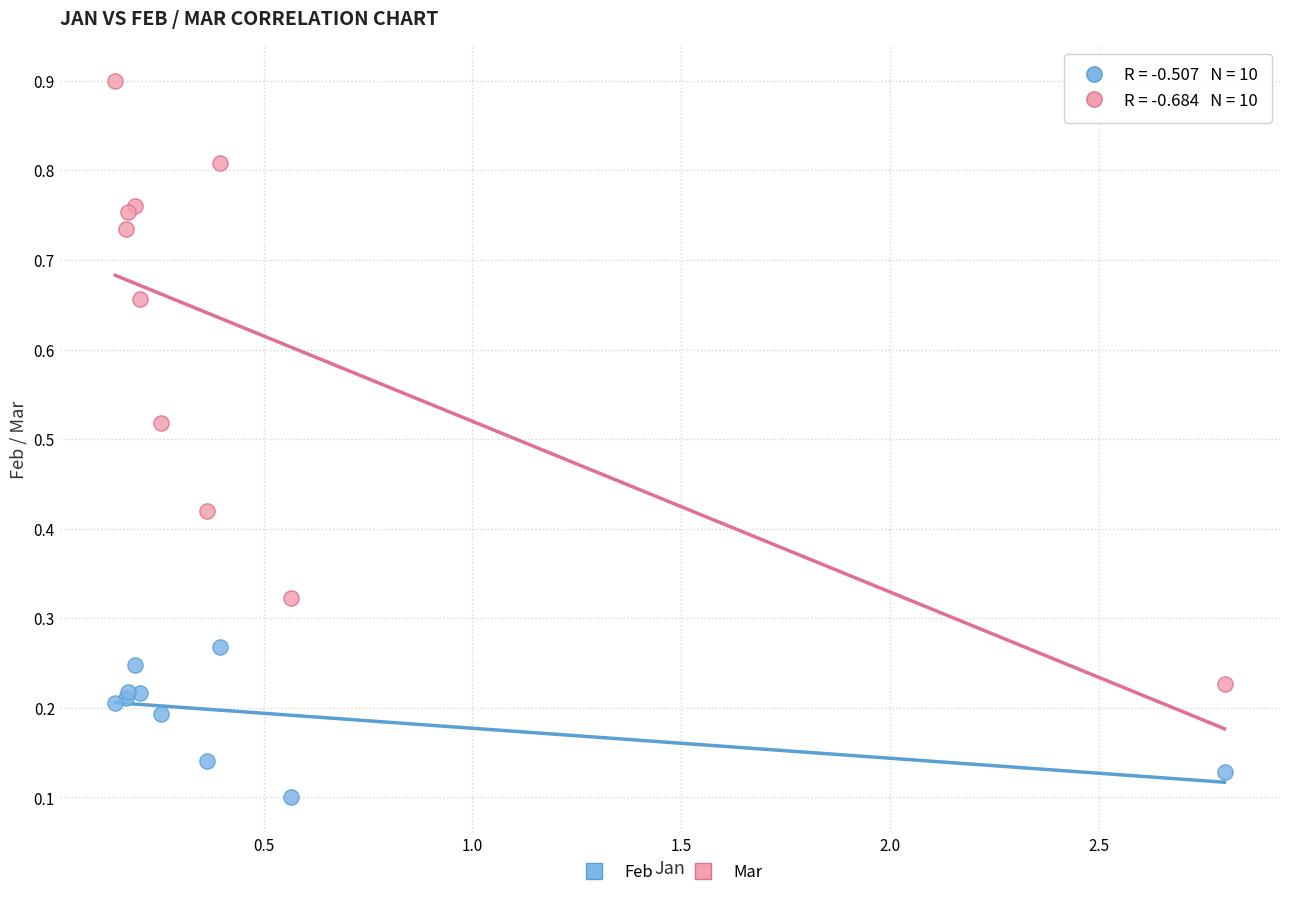

Which series has the largest Y range (max minus min)?

Mar